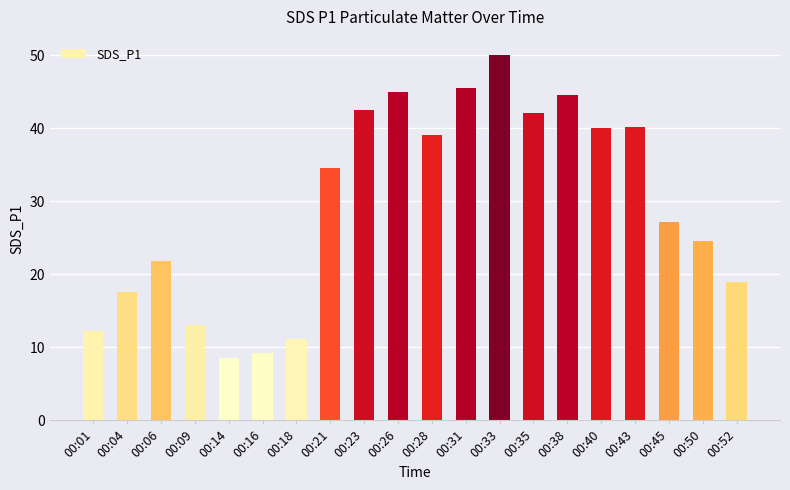

Approximately how many times larger is the value at 00:04 compared to 00:26?

0.4